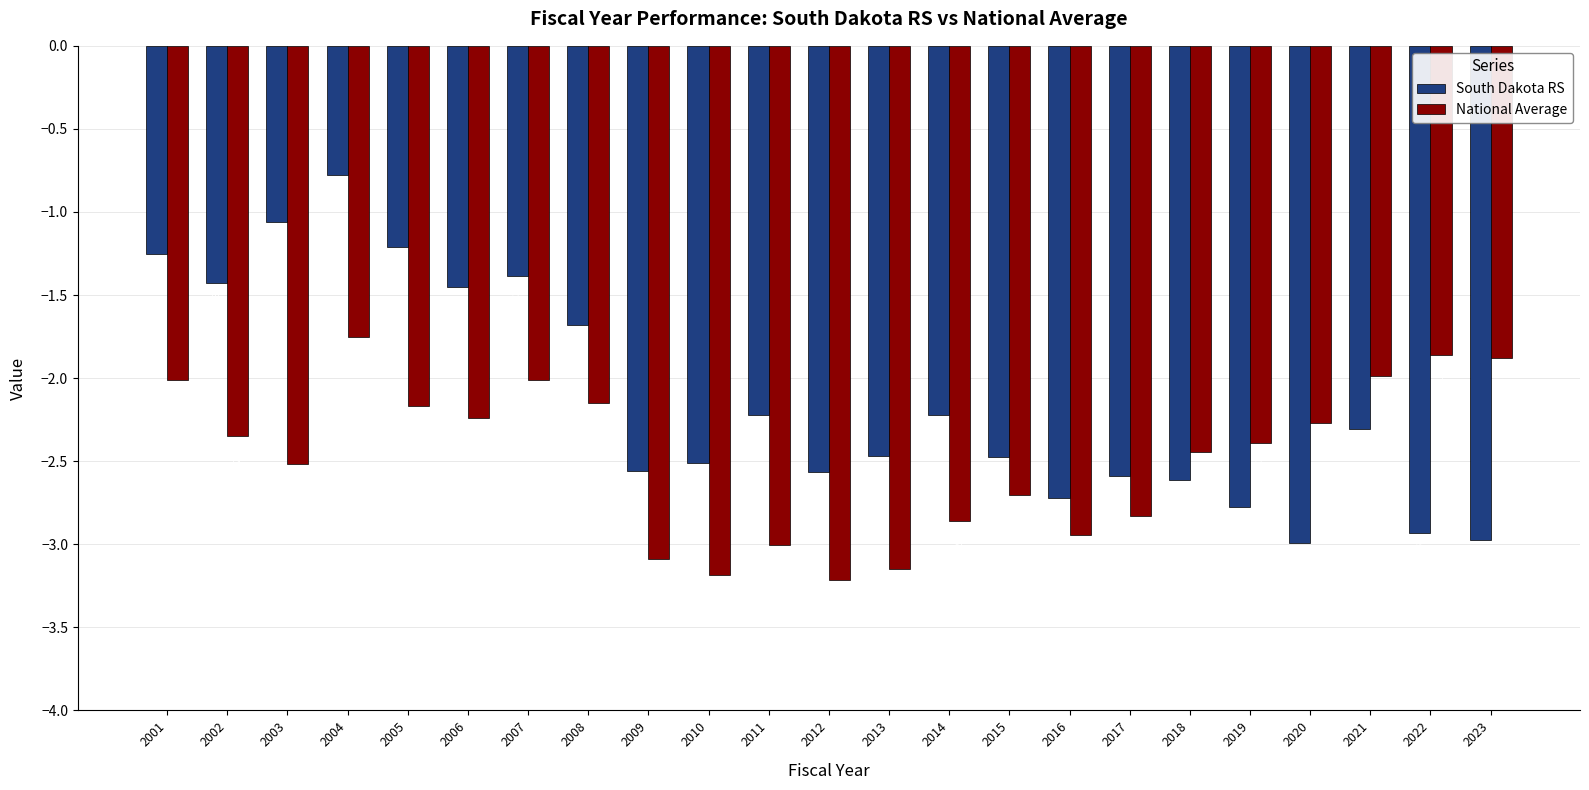

Between 2010 and 2023, which series saw the biggest shift?

National Average